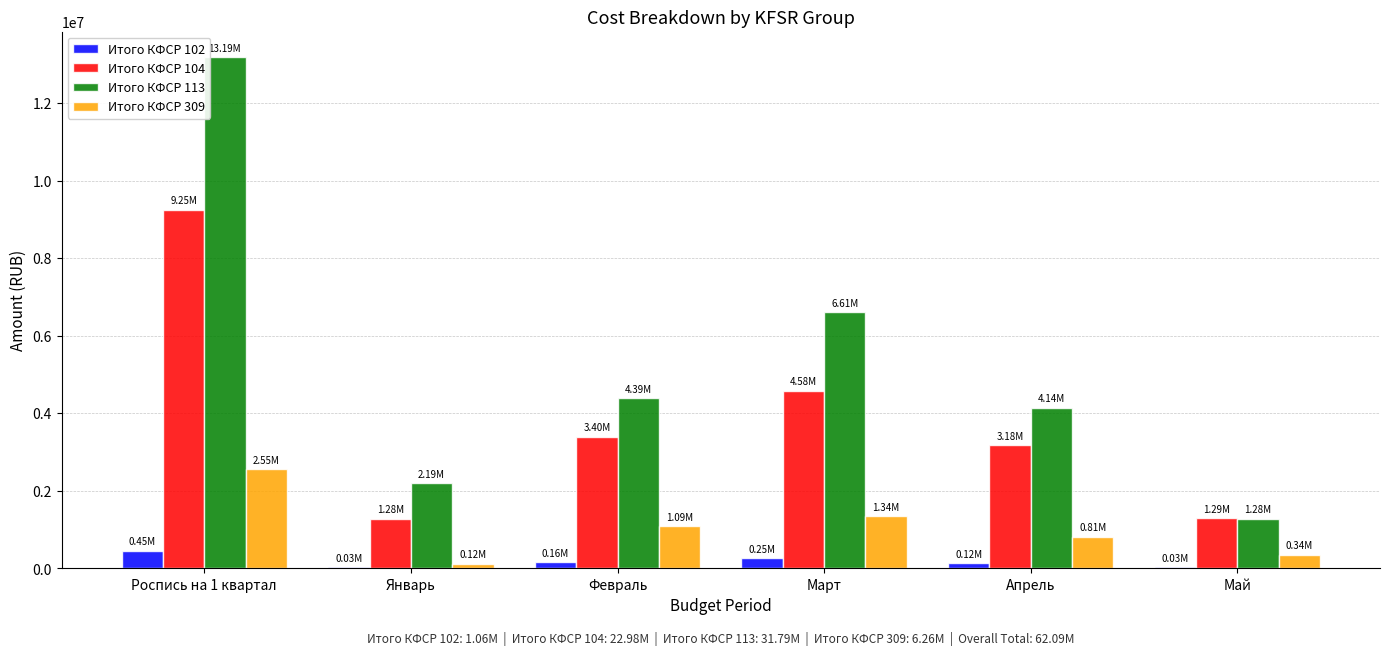

Which series has the largest total across all categories?

Итого КФСР 113